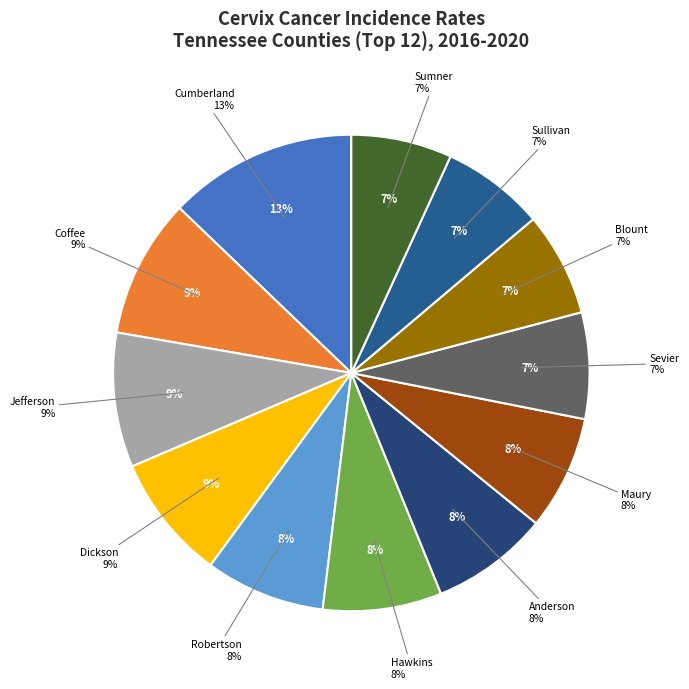

Which slice is the largest?

Cumberland County